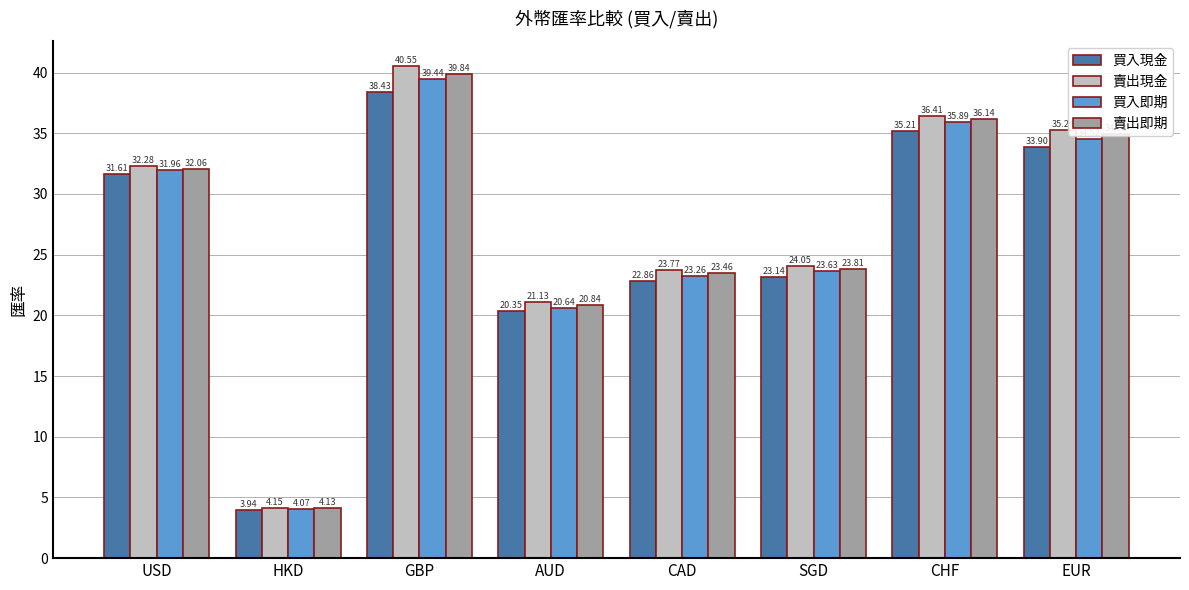

Which category has the lowest value across all series?

HKD